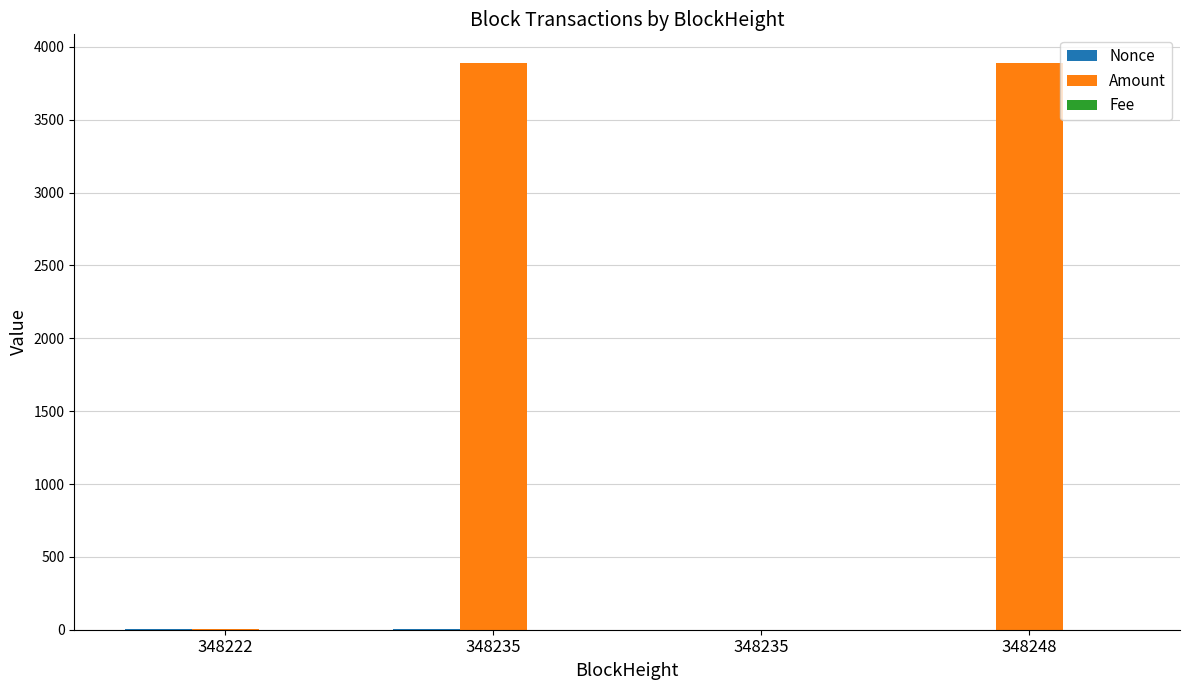

Which series has the largest total across all categories?

Amount